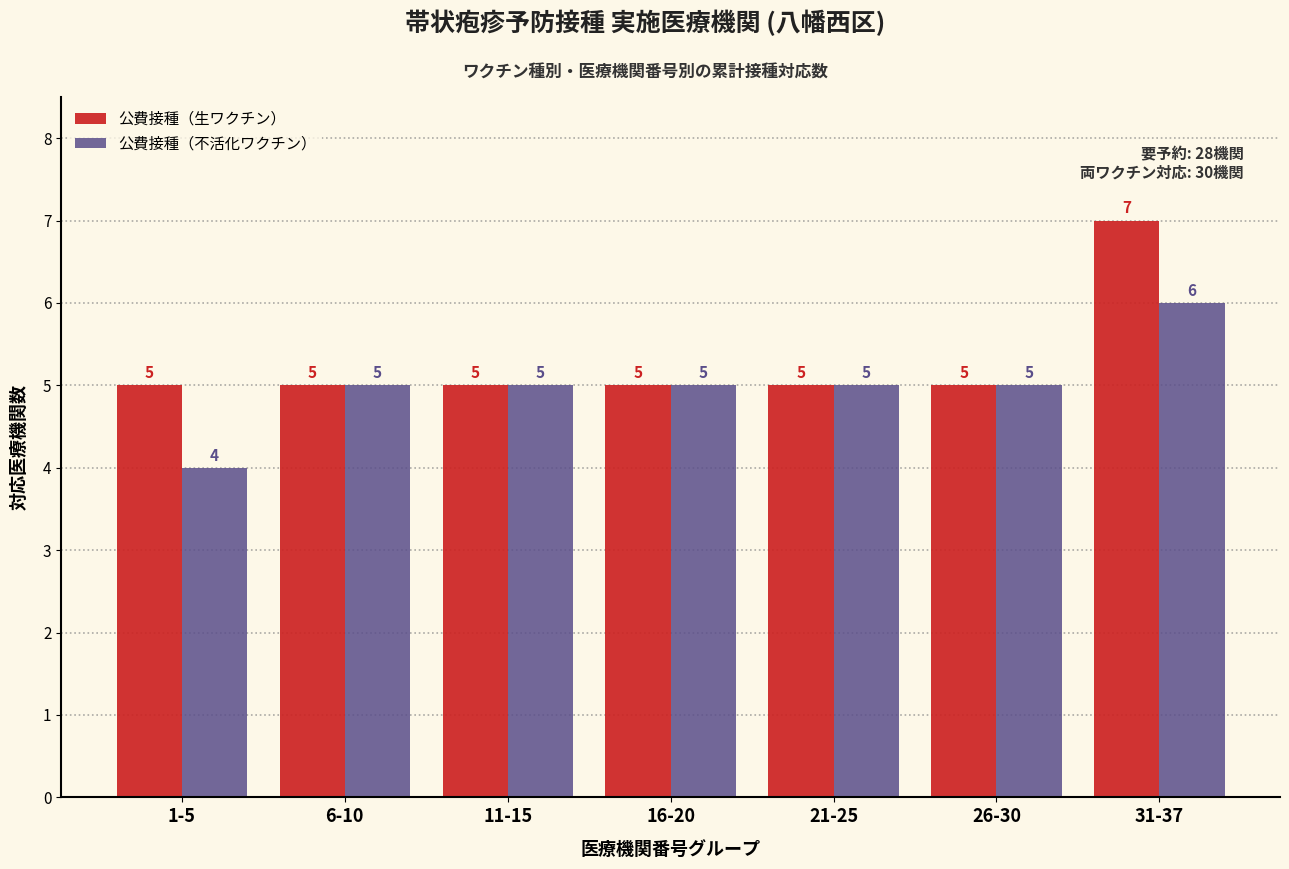

Reading right to left, transcribe all the data shown in this chart.

公費接種（生ワクチン）: 7	5	5	5	5	5	5
公費接種（不活化ワクチン）: 6	5	5	5	5	5	4